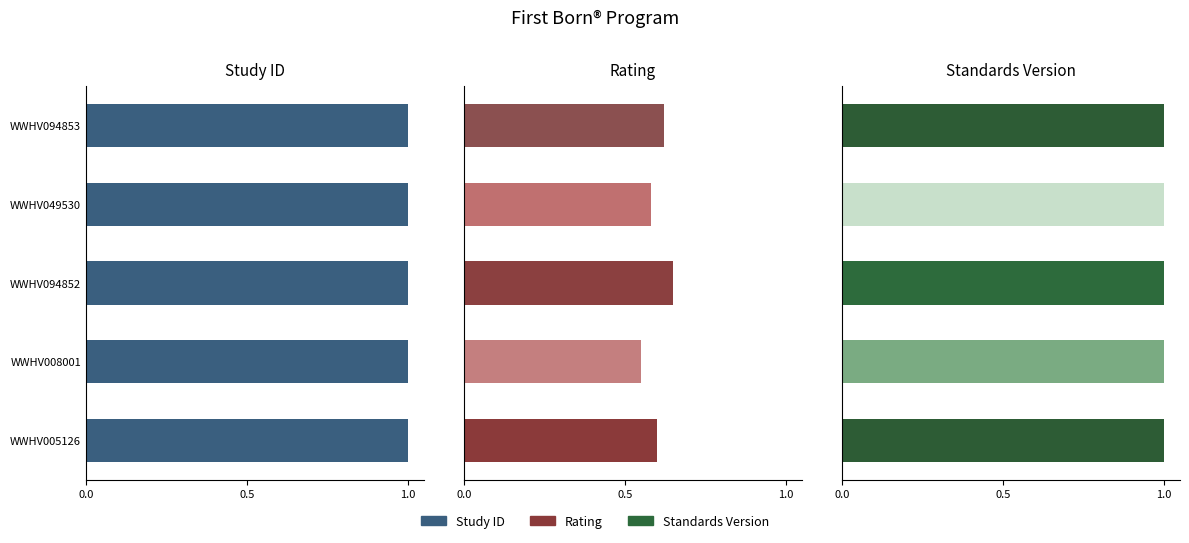

What are all the series names shown in the legend?

Study ID, Rating, Standards Version